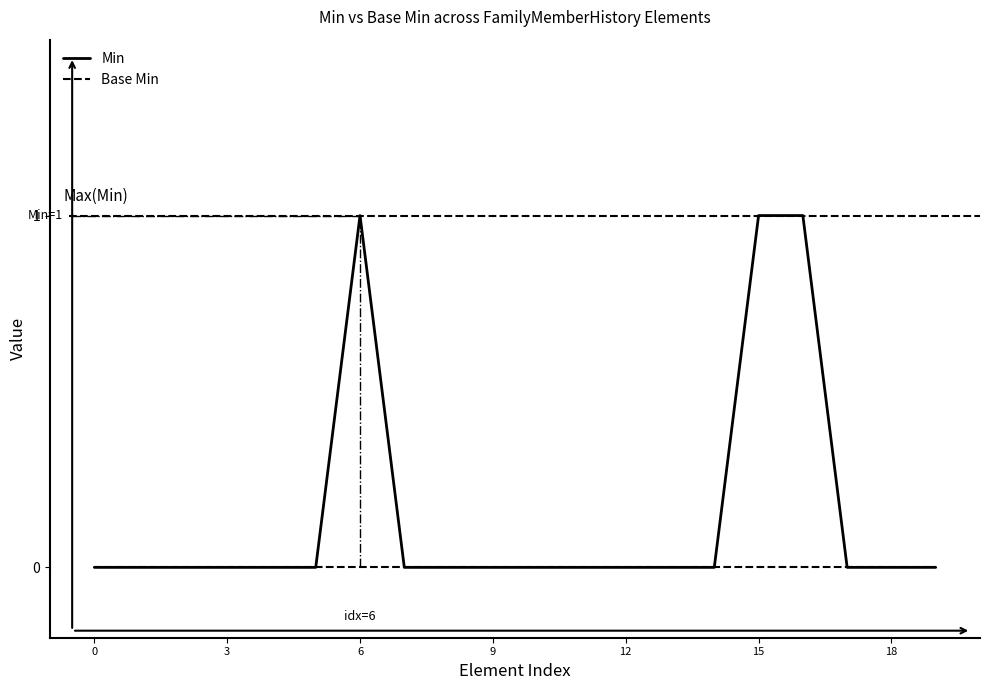

Which series has the widest spread of values?

Min